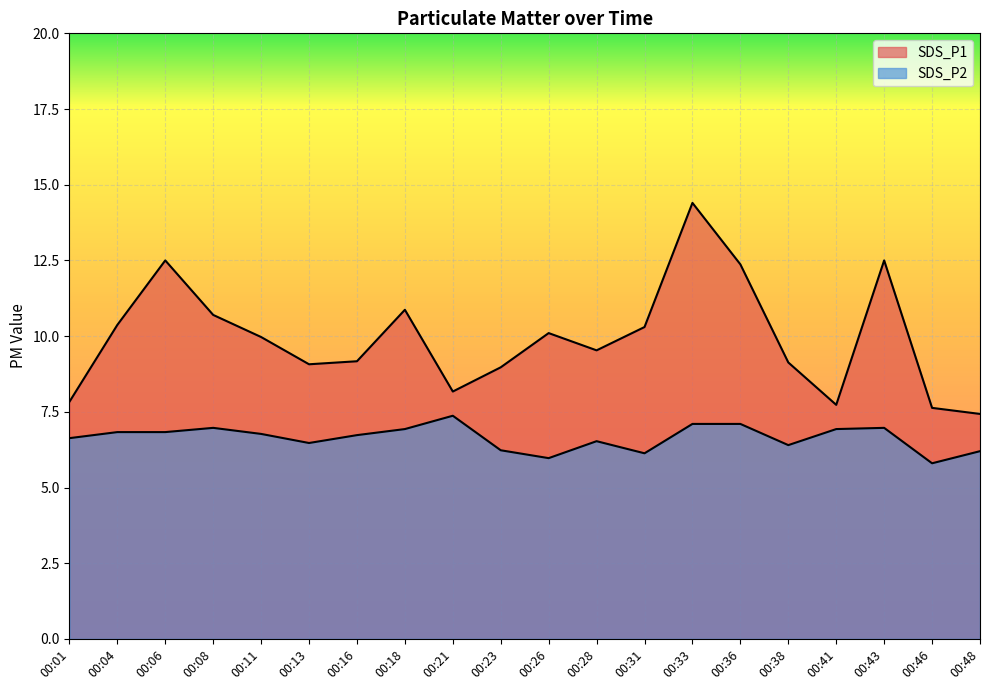

What is the maximum value shown in the chart?

14.4